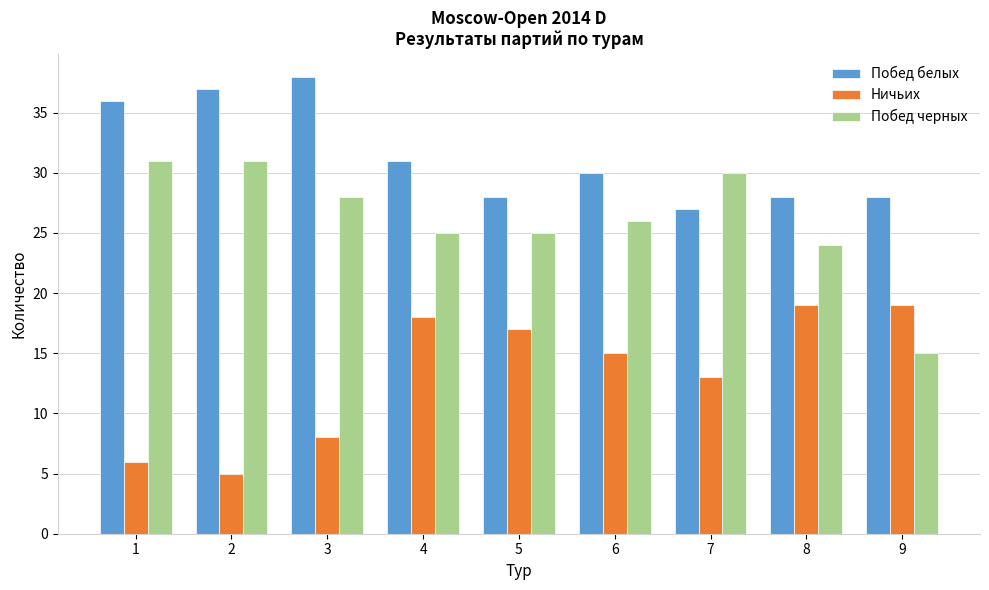

Reading left to right, extract all data points from this chart.

Побед белых: 36	37	38	31	28	30	27	28	28
Ничьих: 6	5	8	18	17	15	13	19	19
Побед черных: 31	31	28	25	25	26	30	24	15